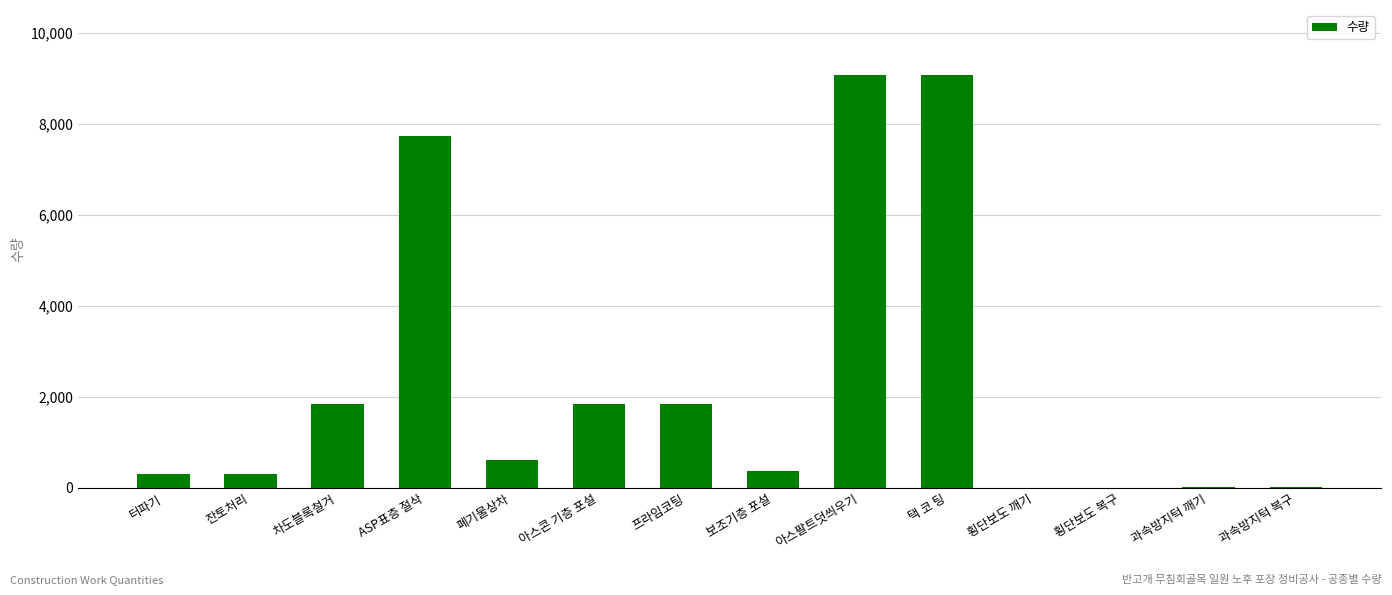

Approximately how many times larger is the value at 아스콘 기층 포설 compared to 폐기물상차?

3.0